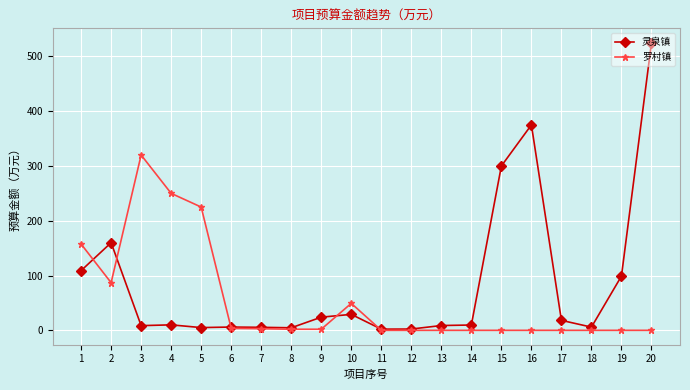

Does the chart display data point markers on the line(s)?

Yes